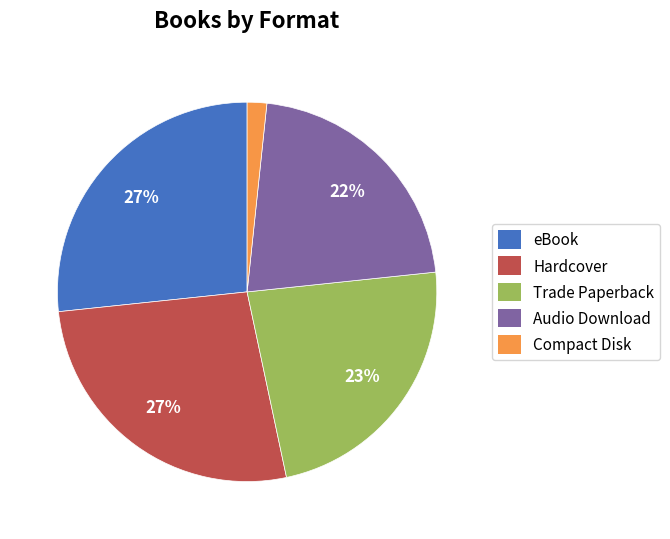

Combined, do Audio Download and eBook account for over 50%?

No